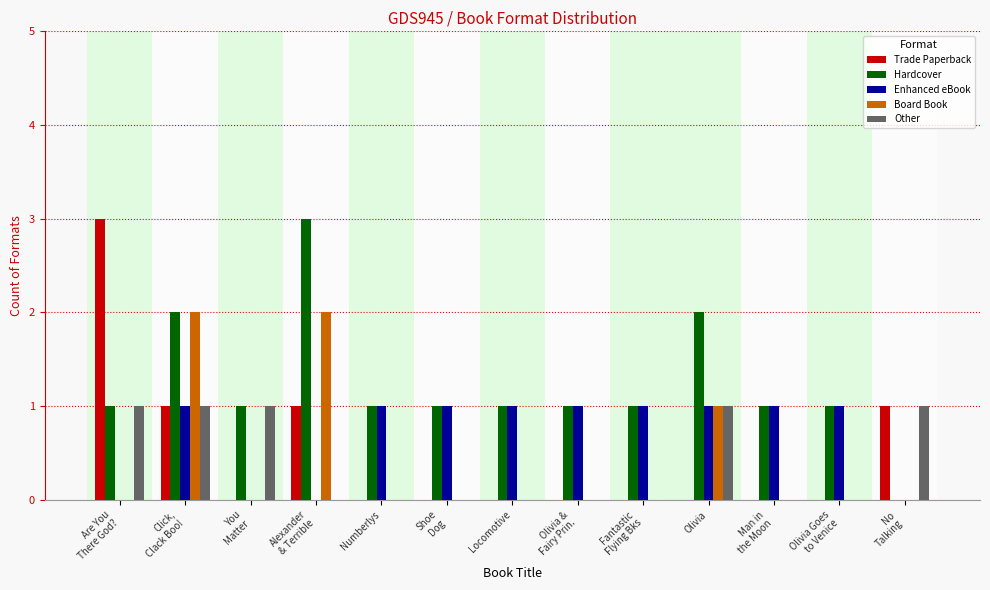

Count the Other values in the range 0 to 1.

13